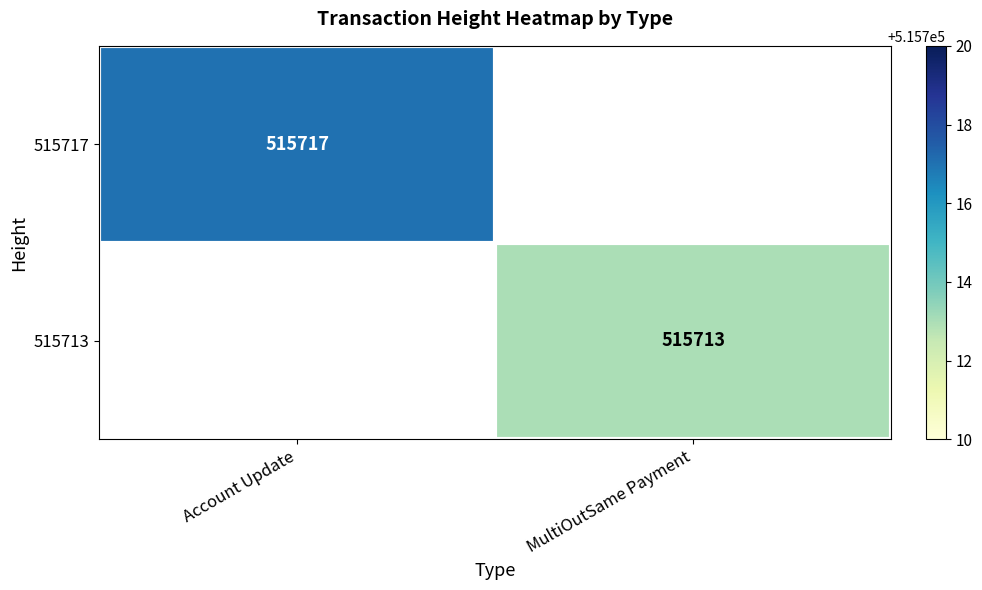

True or false: 515717 has a value of 780117 at Account Update.

False